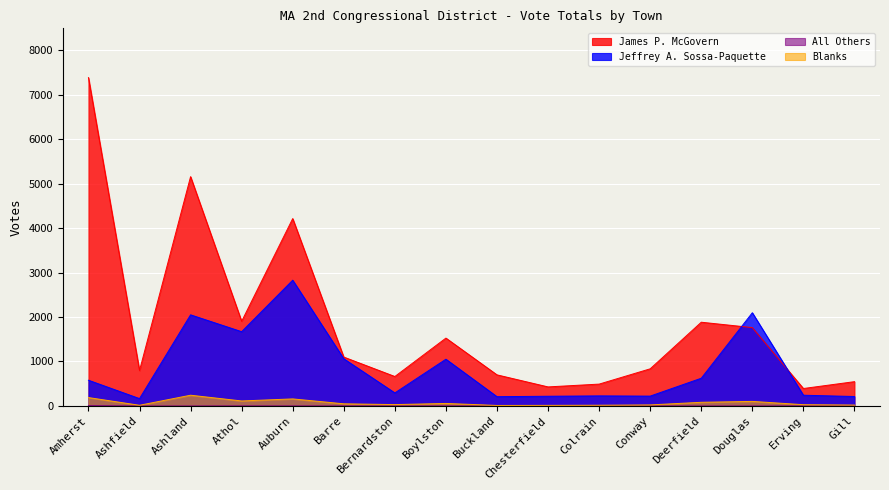

What is the label of the 6th point from the right?

Colrain